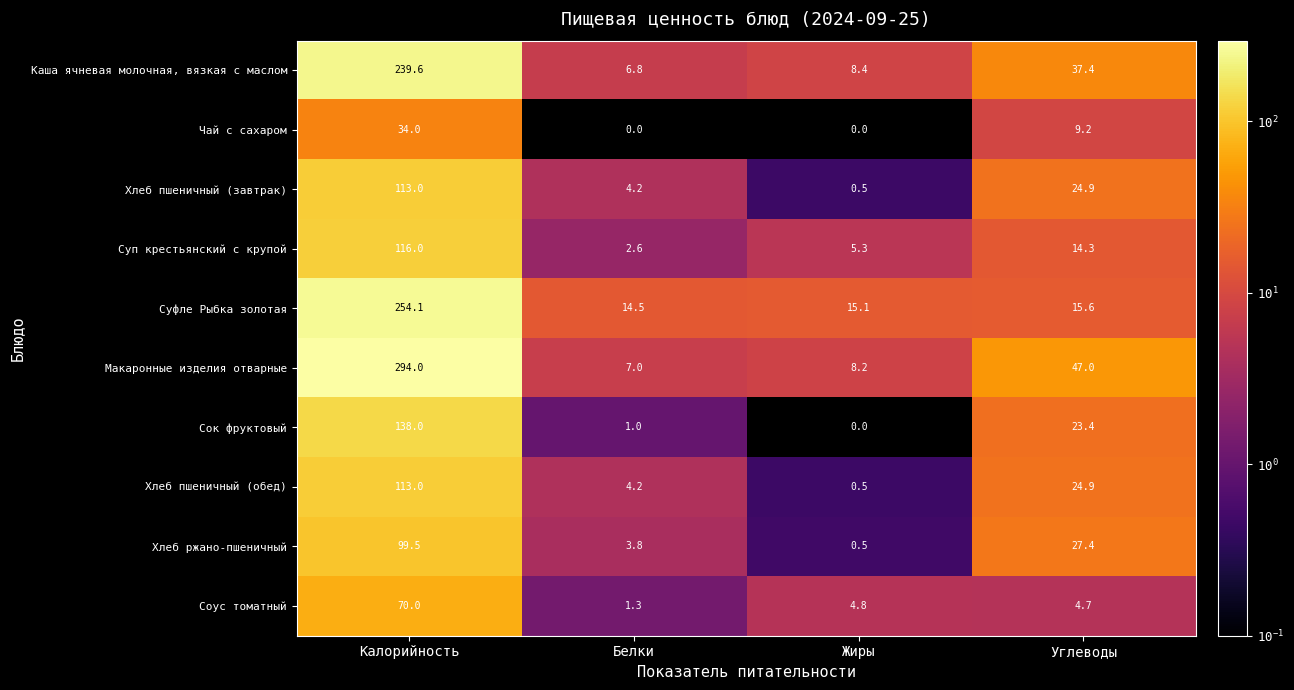

What is the maximum value shown in the chart?

294.0